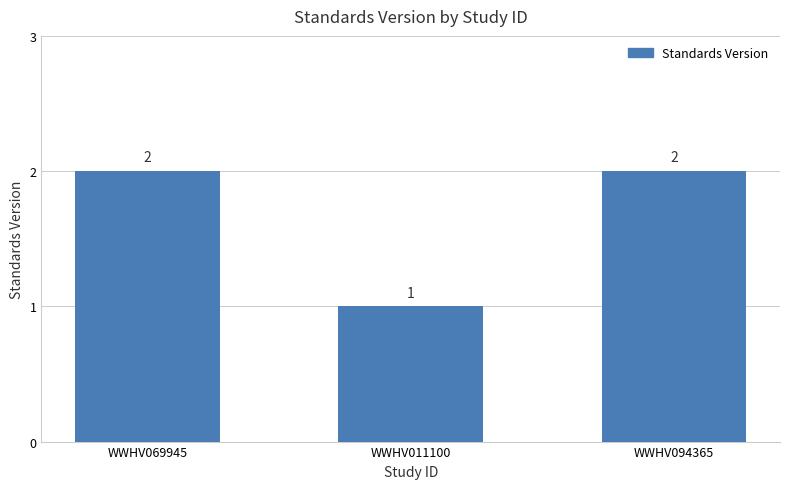

Reading left to right, transcribe all the data shown in this chart.

WWHV069945=2	WWHV011100=1	WWHV094365=2